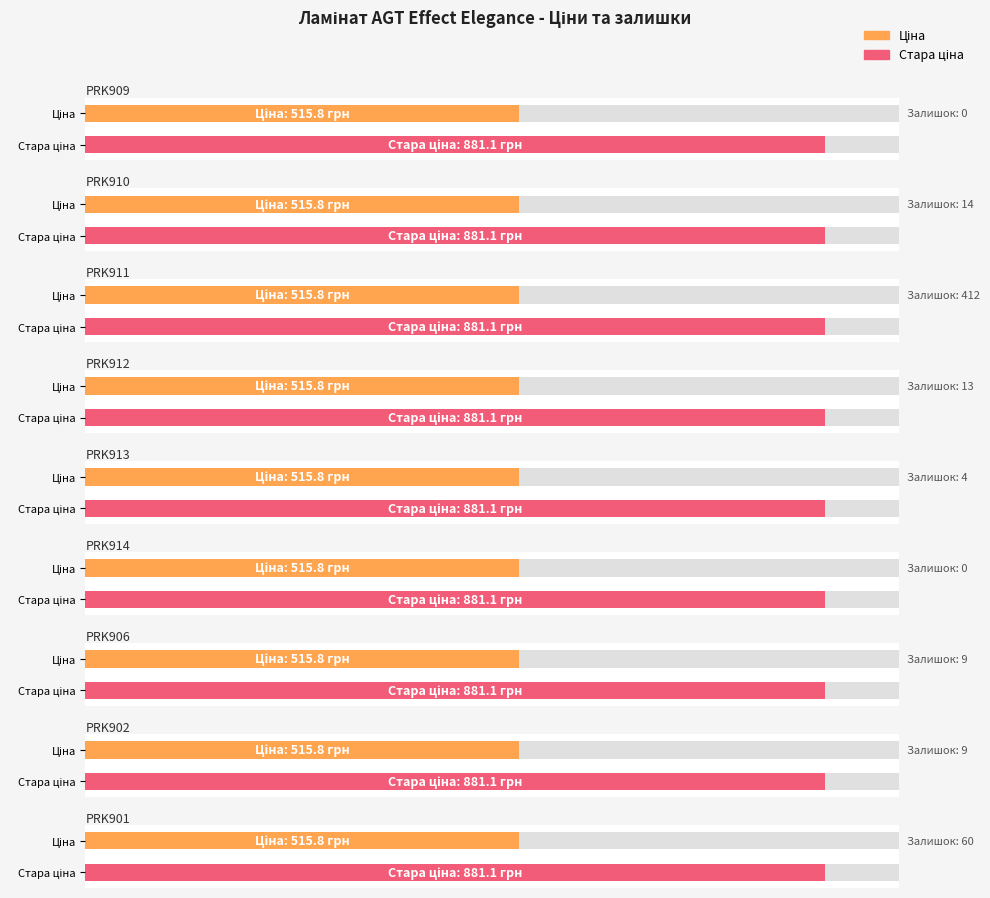

What is the sum of all Стара ціна values?

7929.9